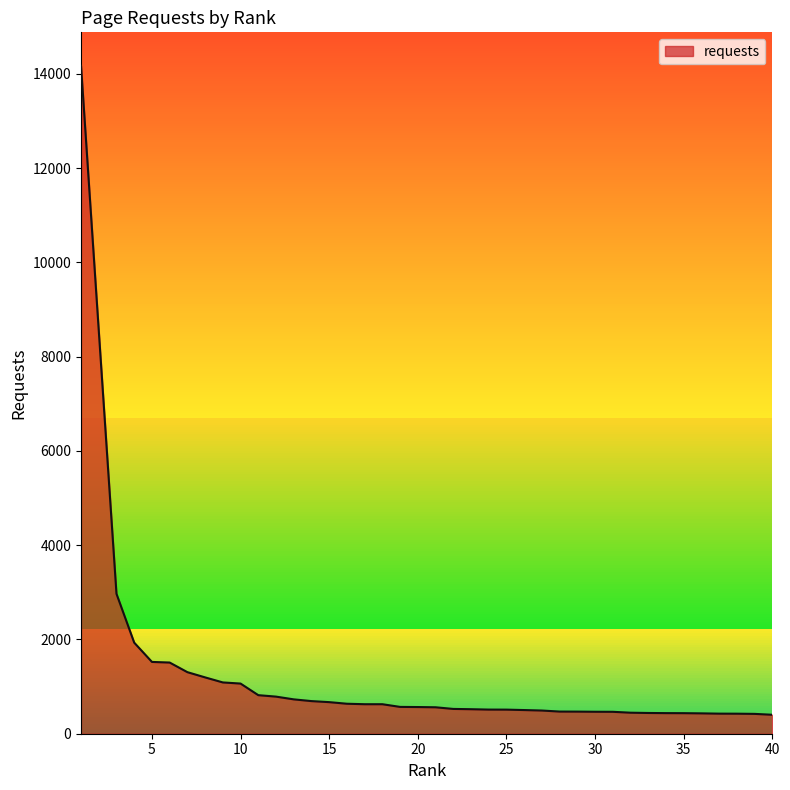

What is the greatest value displayed?

14170